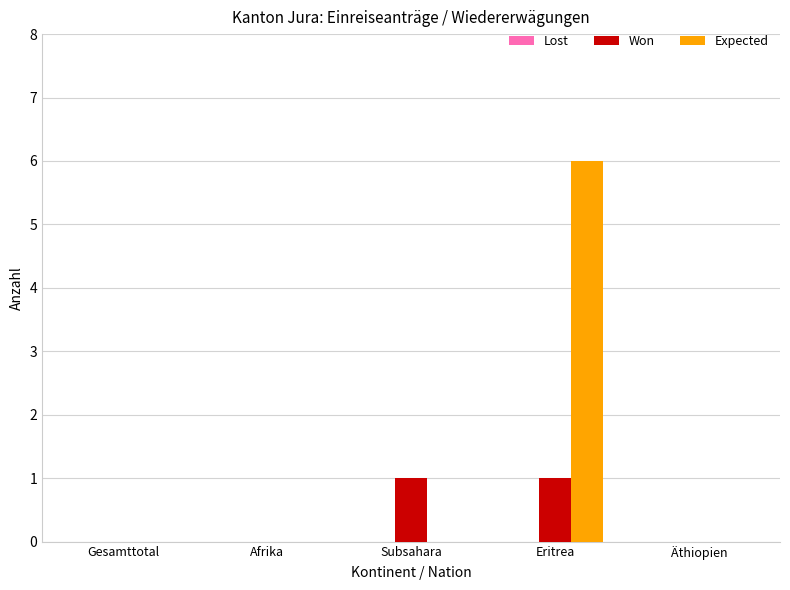

Between Subsahara and Äthiopien, which series saw the biggest shift?

Won